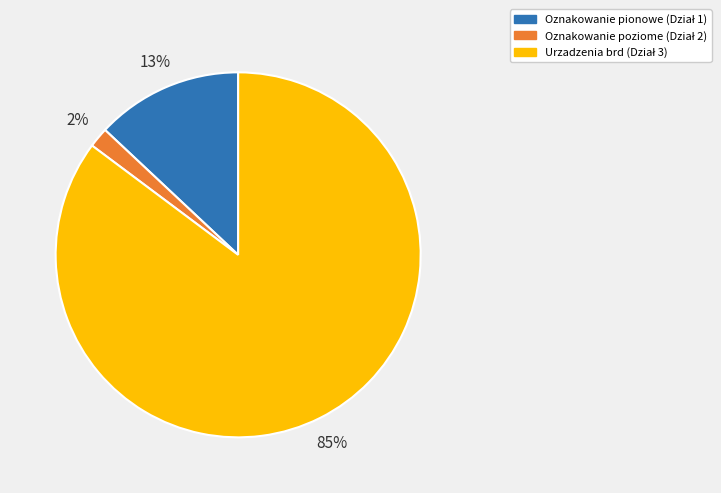

To the nearest percent, what is the average slice percentage?

33%